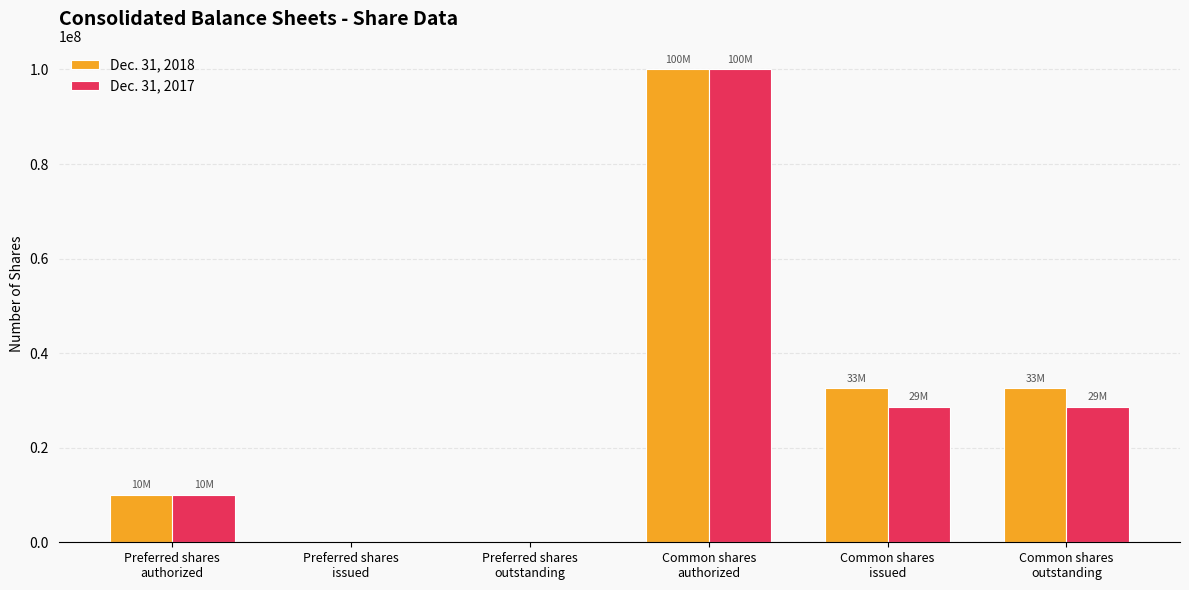

What is the approximate value of Dec. 31, 2018 at Preferred shares
authorized?

10000000